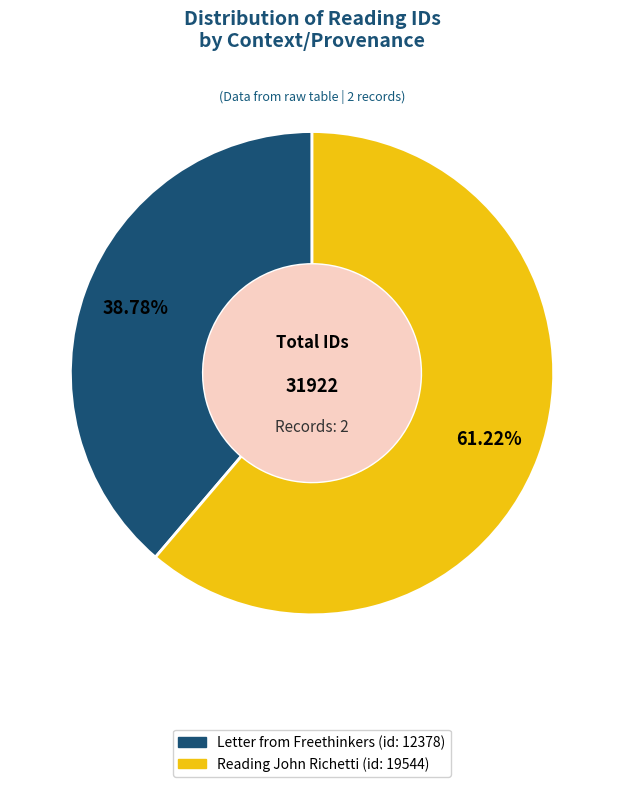

What is the ratio of the value at Reading John Richetti (id: 19544) to the value at Letter from Freethinkers (id: 12378)?

1.6